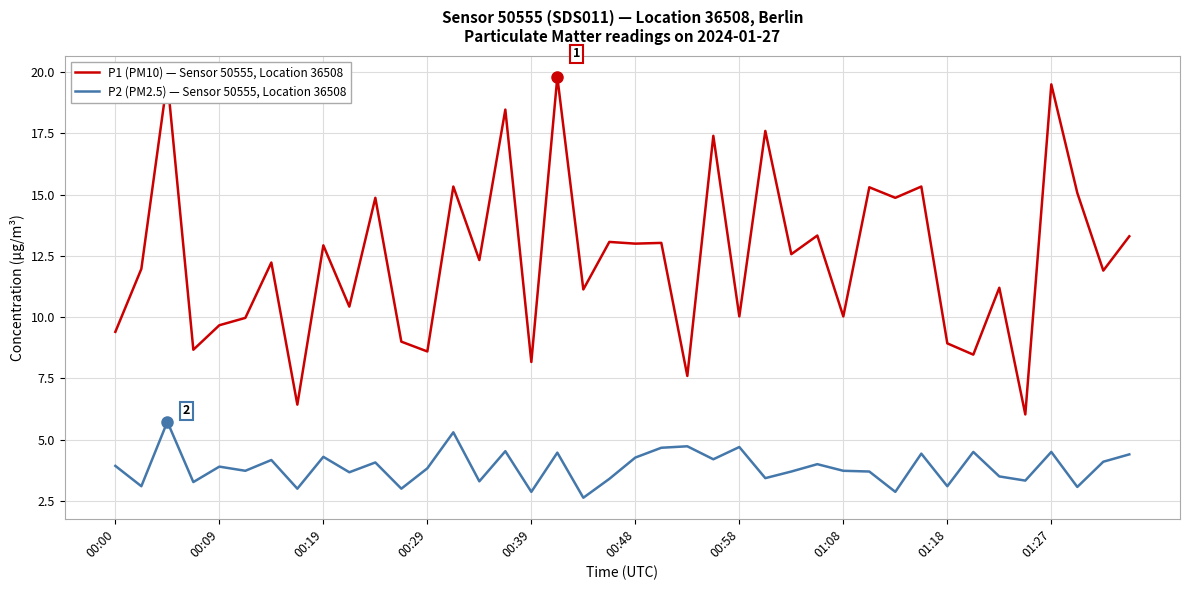

What is the greatest value displayed?

19.8